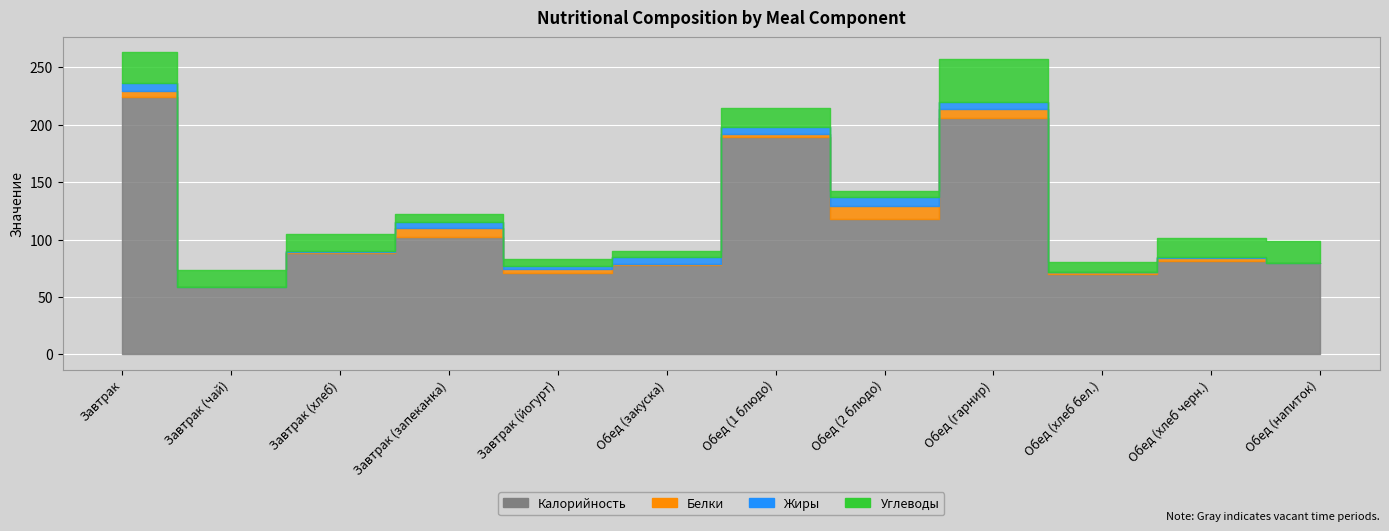

What position from the right is Завтрак (хлеб)?

10